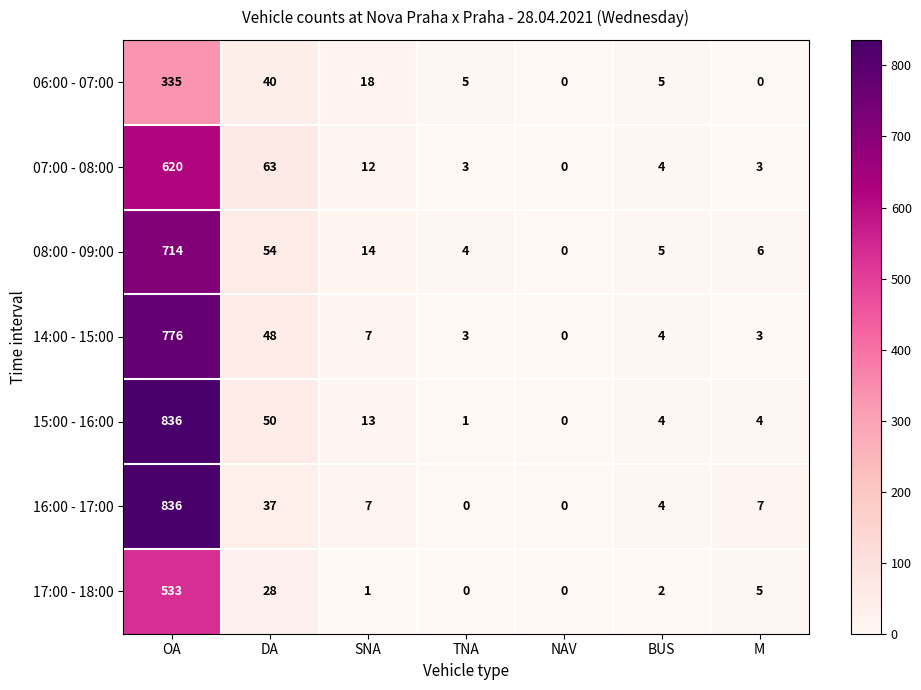

The value of 14:00 - 15:00 at M is 1. True or false?

False